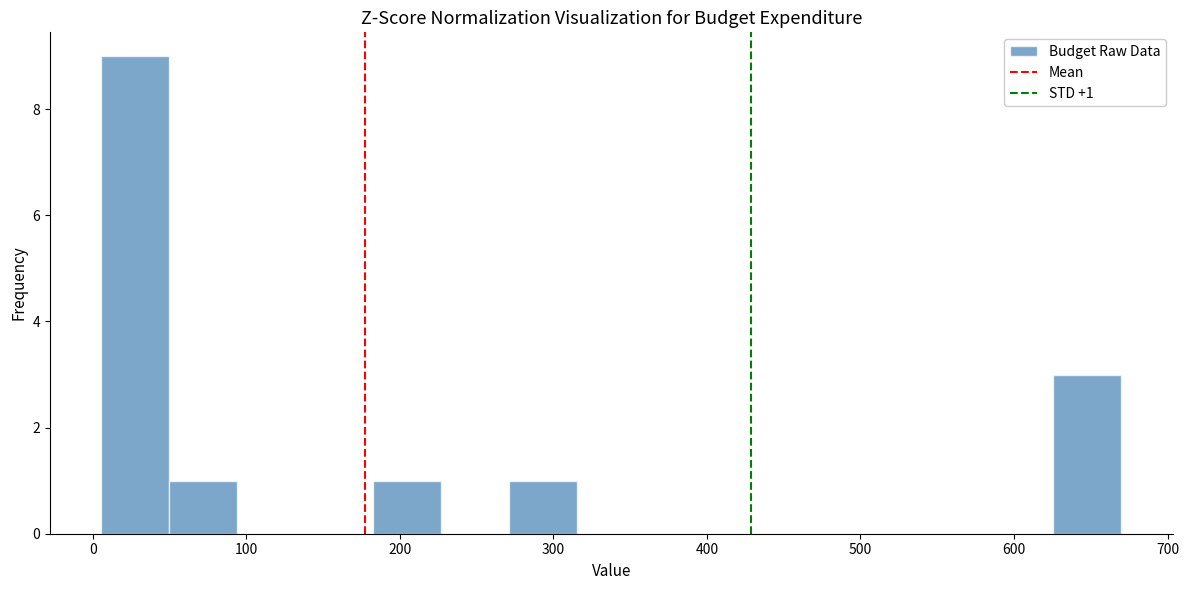

Which range on the x-axis has the tallest bar?

10 to 50